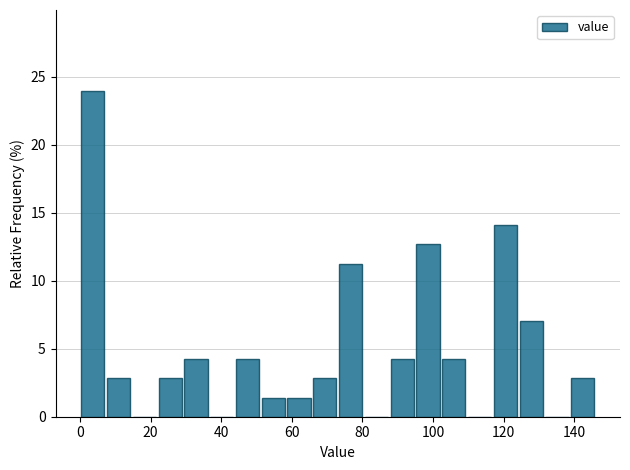

Read against the x-axis, roughly where is the centre of the tallest bar?

4